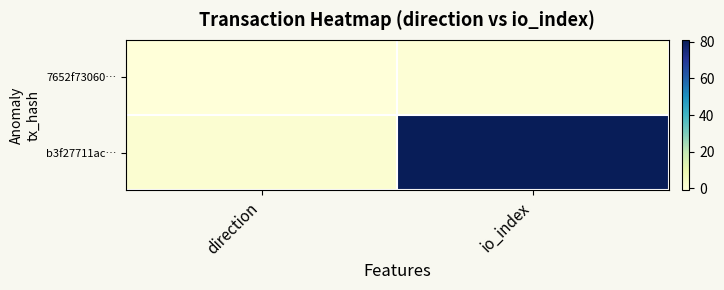

List the series in order of their overall mean, highest first.

b3f27711ac…, 7652f73060…